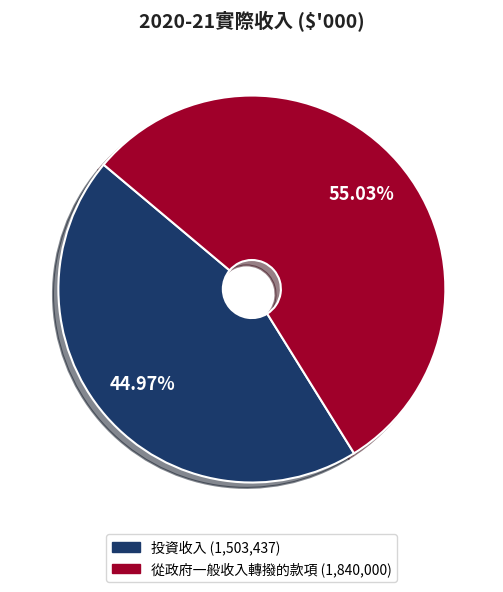

To the nearest percent, what is the average slice percentage?

50%